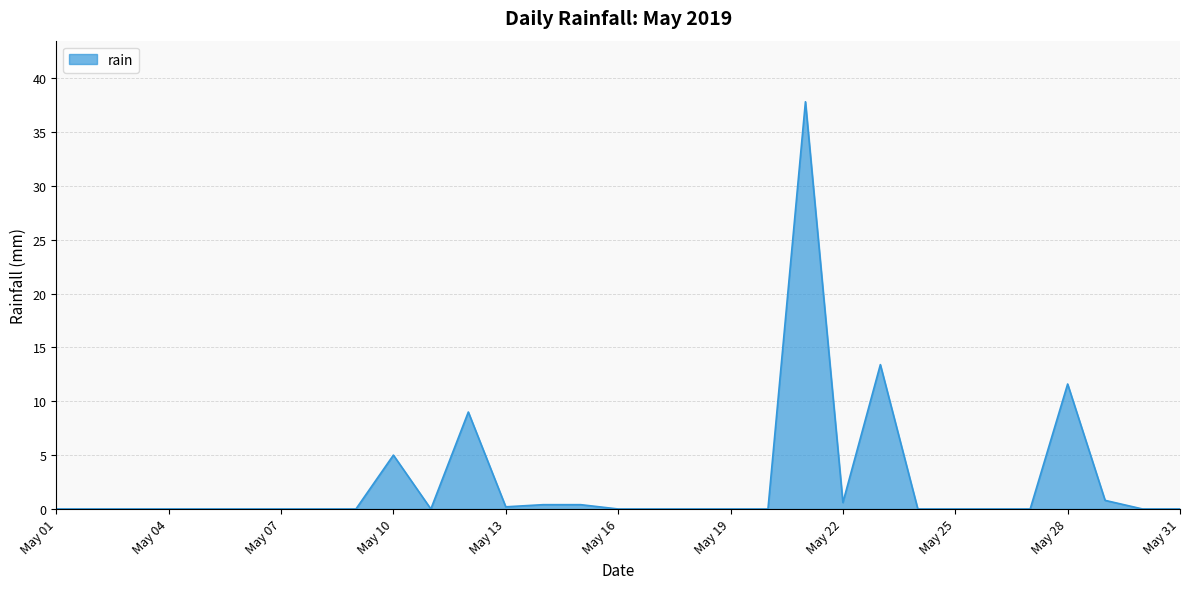

What is the maximum value shown in the chart?

37.8